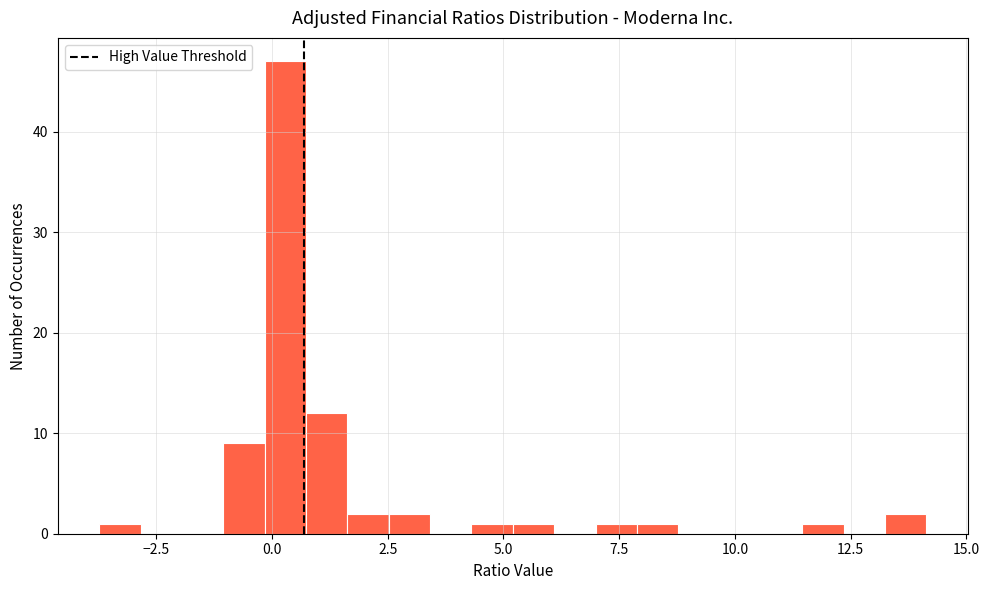

Around what value on the x-axis is the tallest bar? Give the approximate position of its centre, as read against the axis.

0.5